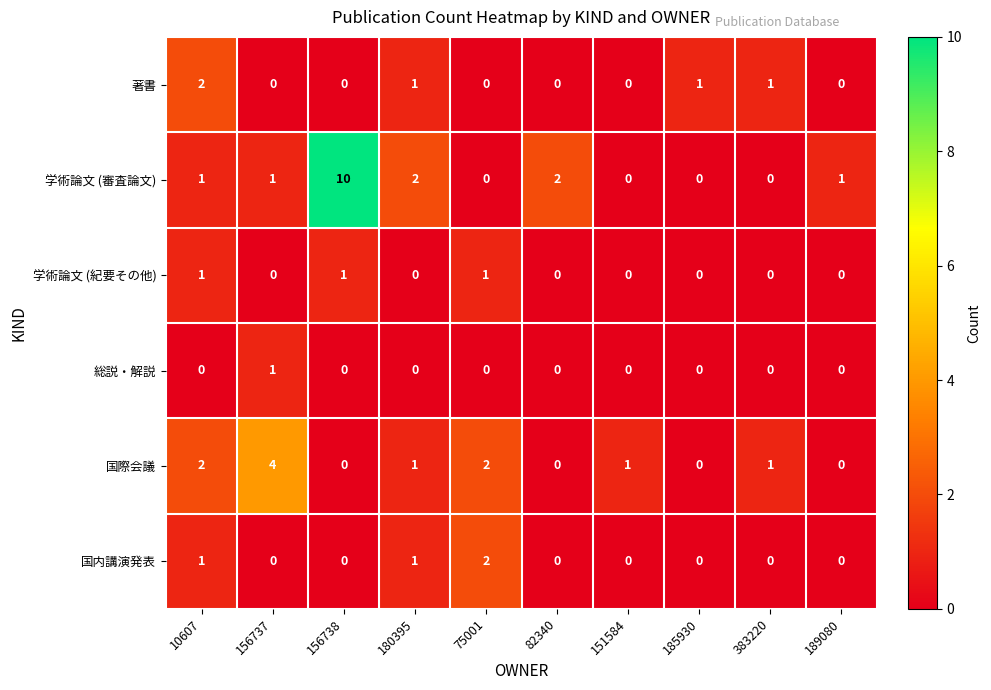

The 学術論文 (紀要その他) series shows -1 at 156737. True or false?

False